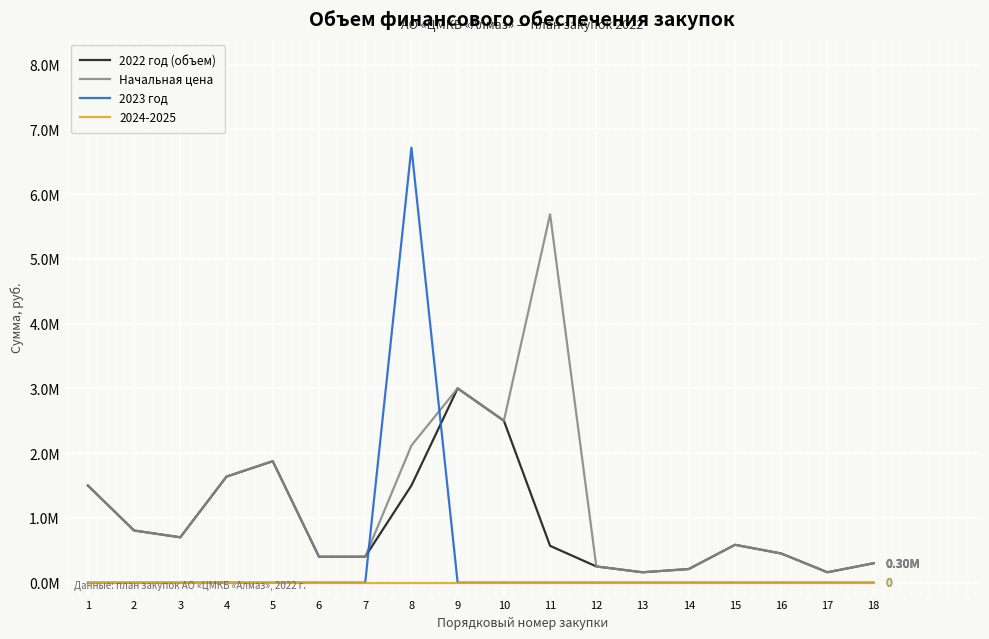

Between 13 and 16, which series saw the biggest shift?

2022 год (объем)